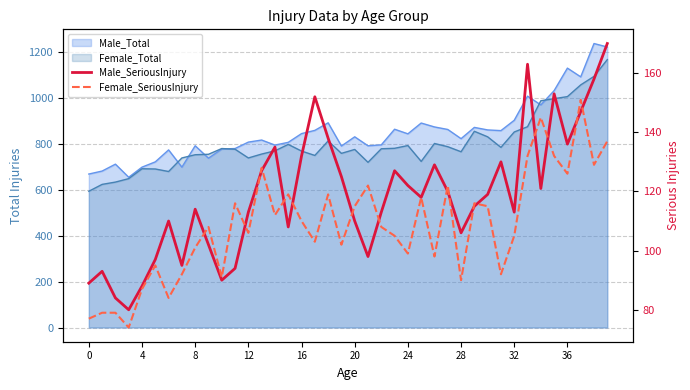

True or false: Female_SeriousInjury has a value of 76 at 20.

False